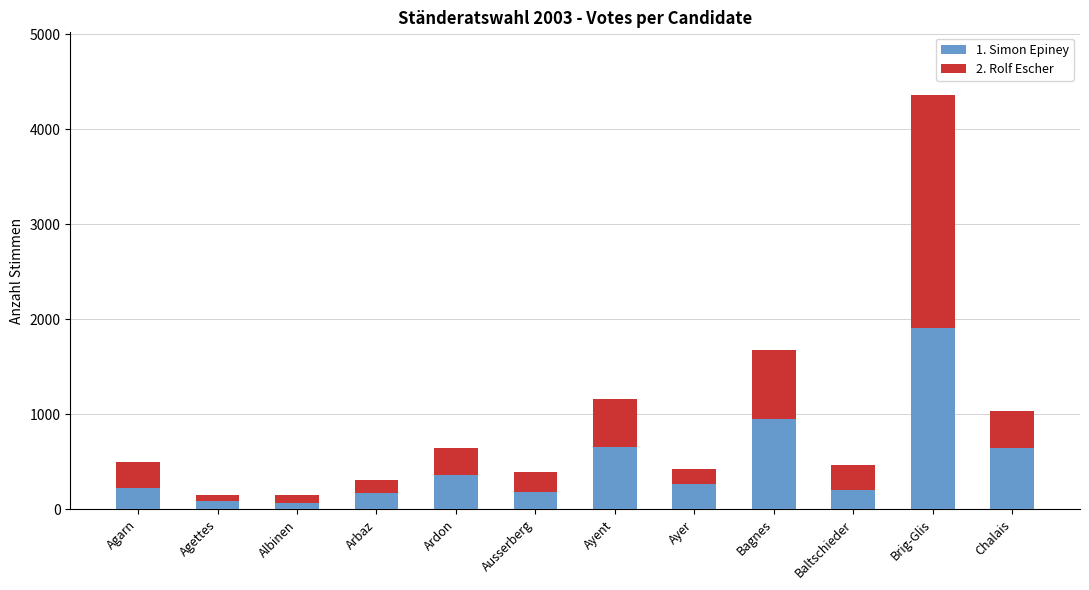

The value of 1. Simon Epiney at Albinen is 67. True or false?

True